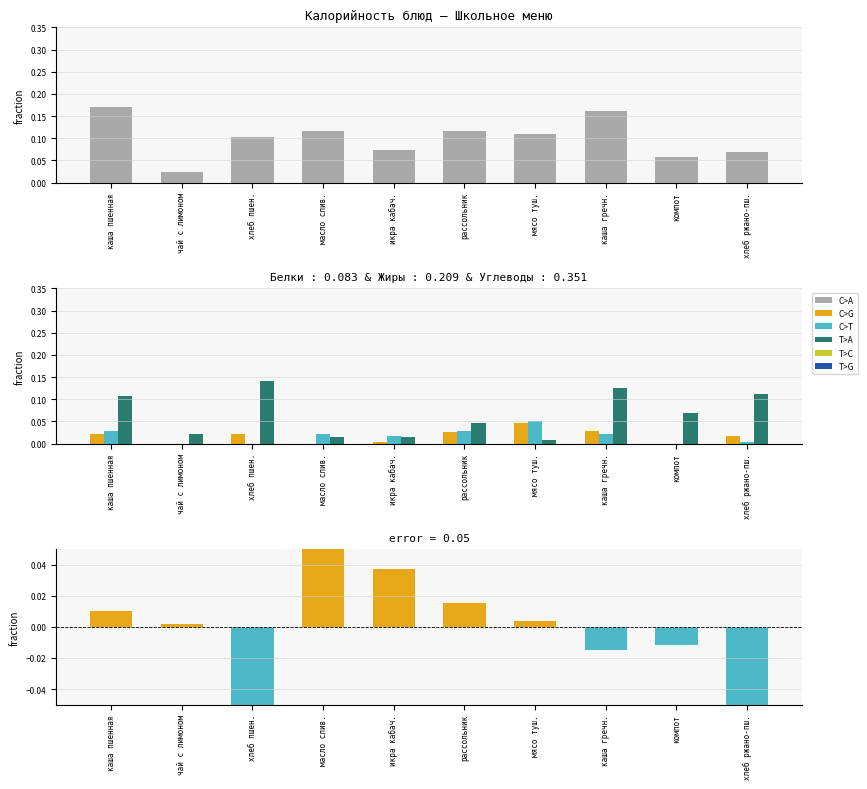

Reading left to right, what are all the values shown in this chart?

C>A: 0.2	0.0	0.1	0.1	0.1	0.1	0.1	0.2	0.1	0.1
C>G: 0.0	0.0	0.0	0.0	0.0	0.0	0.0	0.0	0.0	0.0
C>T: 0.0	0.0	0.0	0.0	0.0	0.0	0.1	0.0	0.0	0.0
T>A: 0.1	0.0	0.1	0.0	0.0	0.0	0.0	0.1	0.1	0.1
T>C: 0.0	0.0	-0.1	0.1	0.0	0.0	0.0	-0.0	-0.0	-0.1